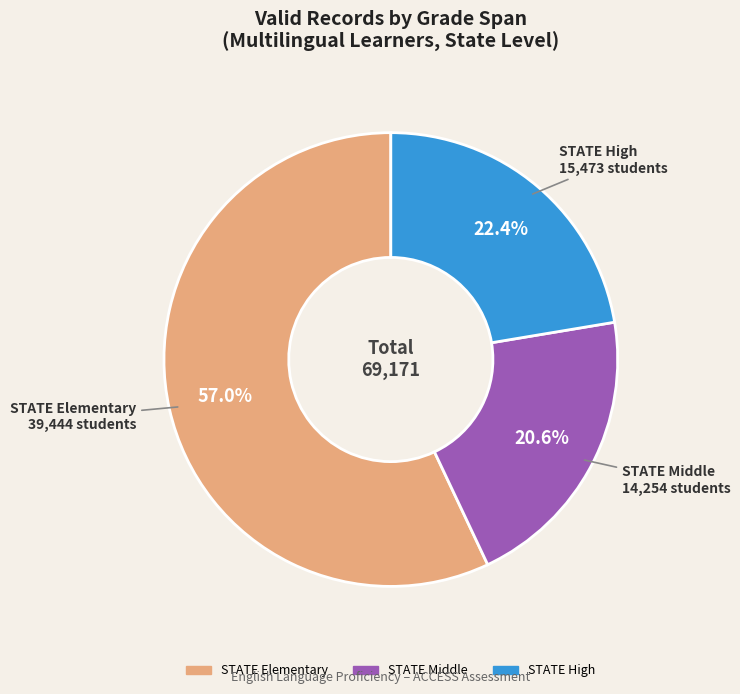

Is it true that STATE High is 8% of the pie?

False